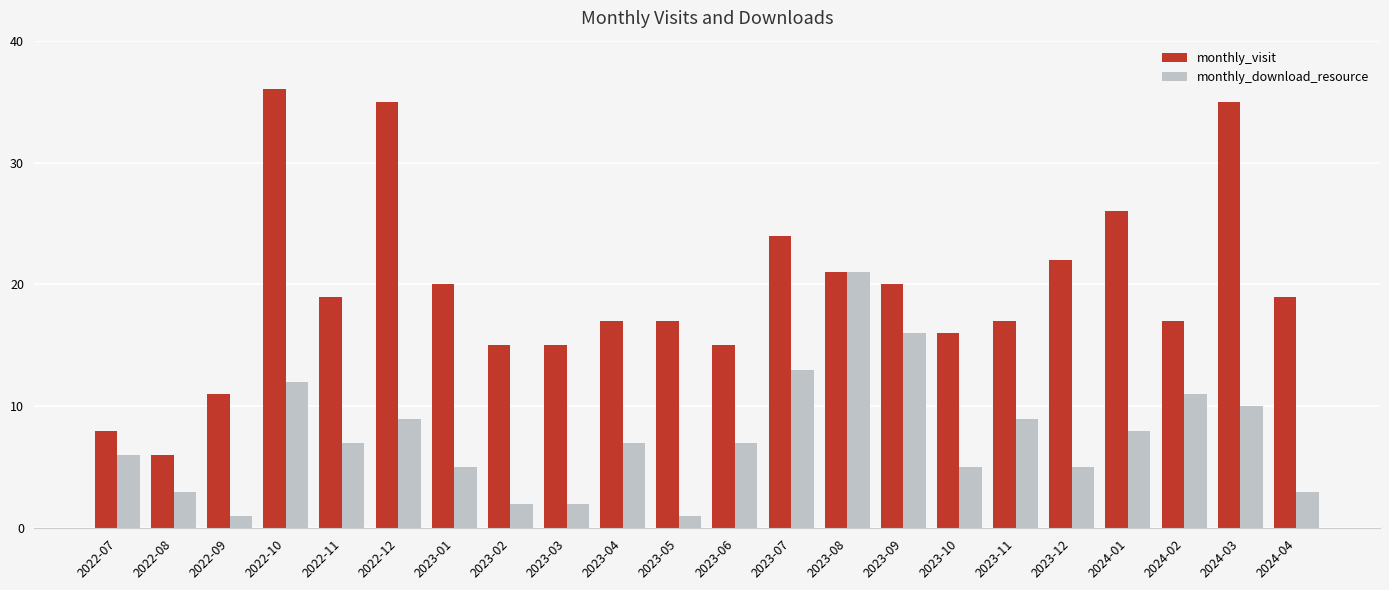

Reading left to right, extract all data points from this chart.

monthly_visit: 2022-07=8	2022-08=6	2022-09=11	2022-10=36	2022-11=19	2022-12=35	2023-01=20	2023-02=15	2023-03=15	2023-04=17	2023-05=17	2023-06=15	2023-07=24	2023-08=21	2023-09=20	2023-10=16	2023-11=17	2023-12=22	2024-01=26	2024-02=17	2024-03=35	2024-04=19
monthly_download_resource: 2022-07=6	2022-08=3	2022-09=1	2022-10=12	2022-11=7	2022-12=9	2023-01=5	2023-02=2	2023-03=2	2023-04=7	2023-05=1	2023-06=7	2023-07=13	2023-08=21	2023-09=16	2023-10=5	2023-11=9	2023-12=5	2024-01=8	2024-02=11	2024-03=10	2024-04=3